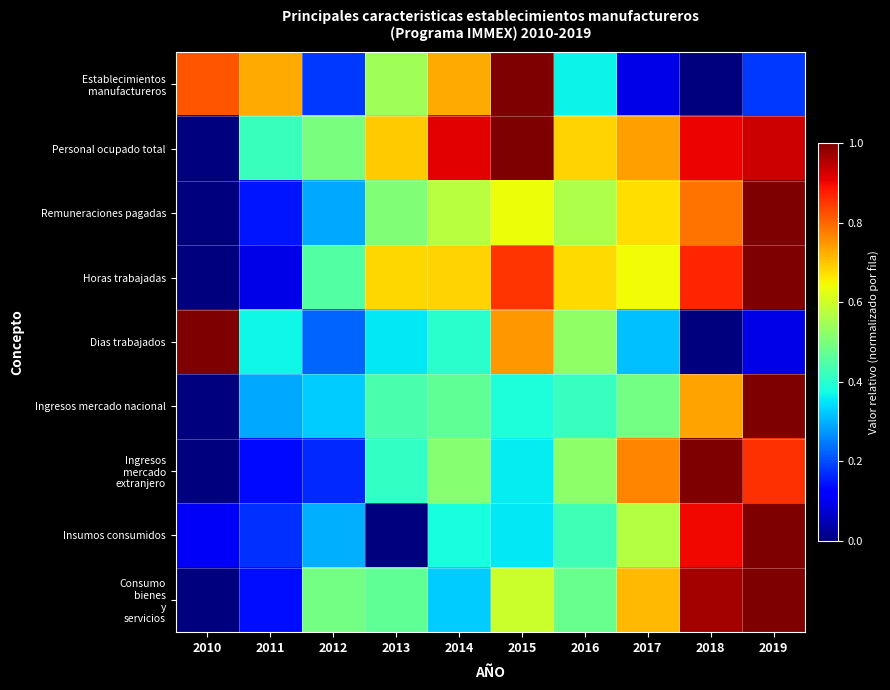

Which category has the highest value across all series?

2015